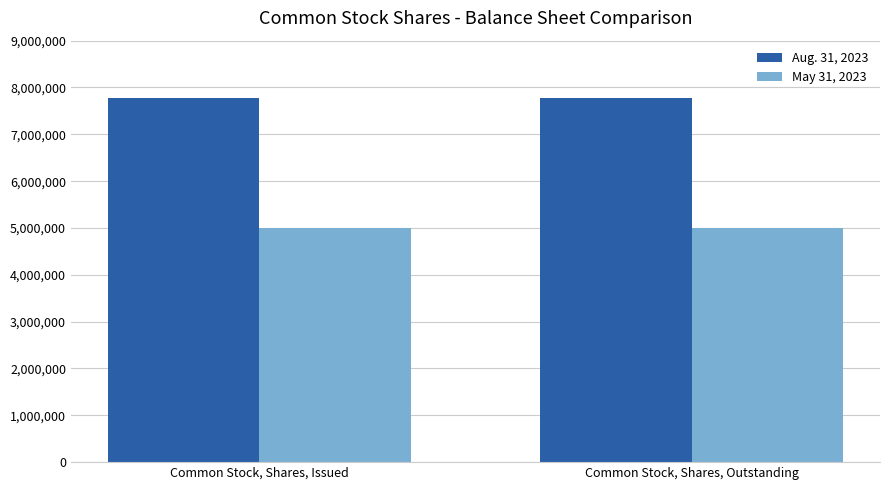

What is the average value of the May 31, 2023 series?

5000000